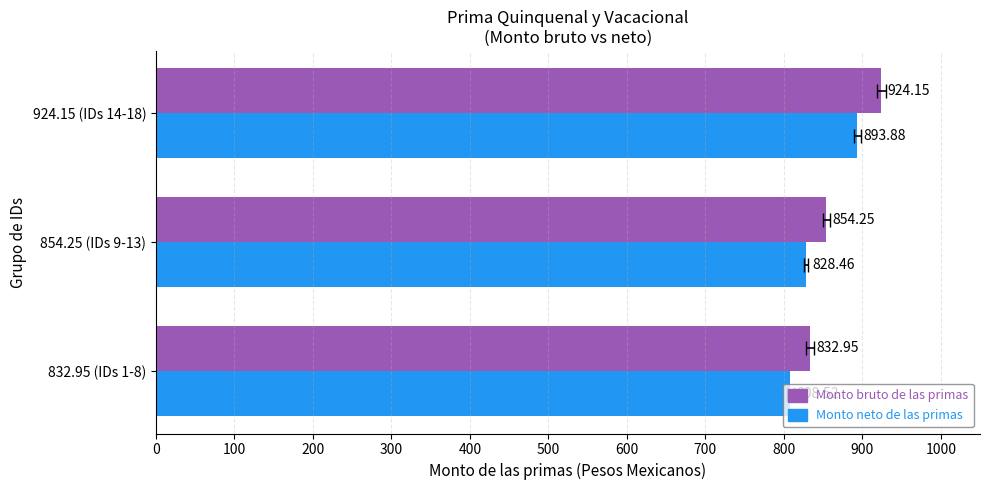

What is the average value of the Monto bruto de las primas series?

870.4